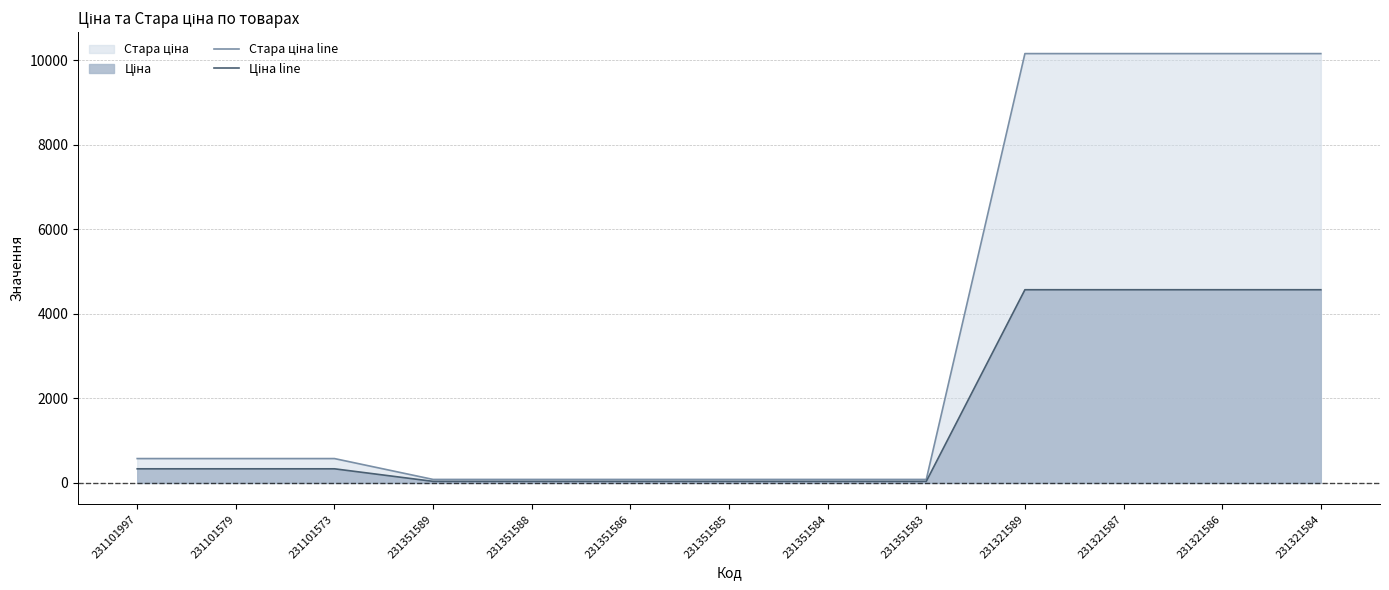

What are all the series names shown in the legend?

Стара ціна line, Ціна line